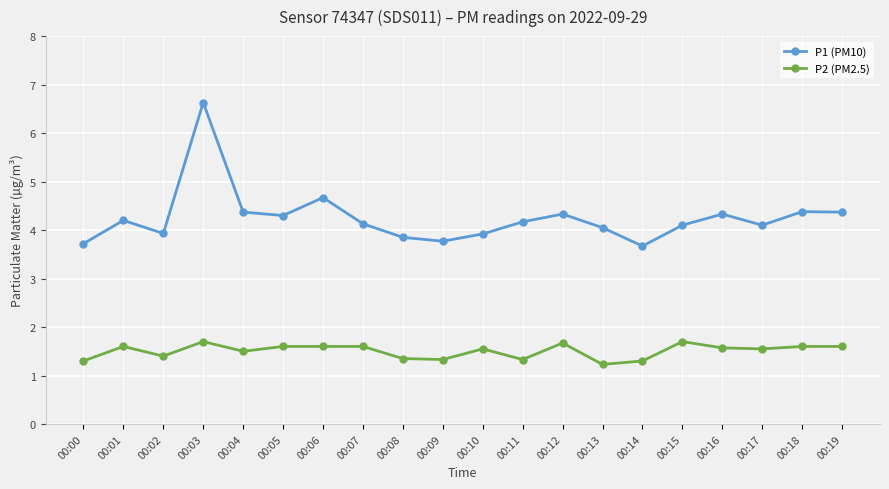

How many data points in P1 (PM10) are less than 4?

6